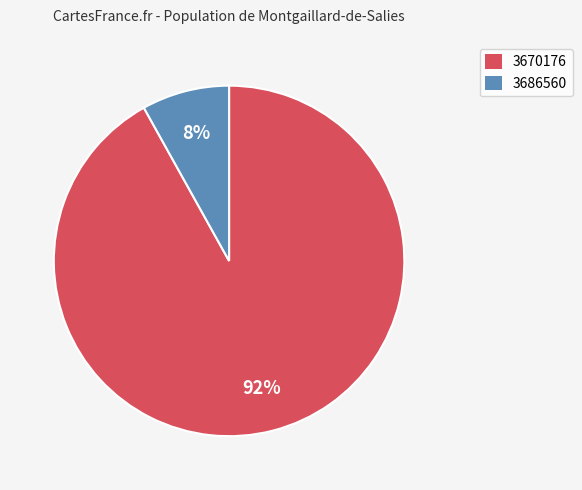

Do 3686560 and 3670176 together represent more than half of the pie?

Yes